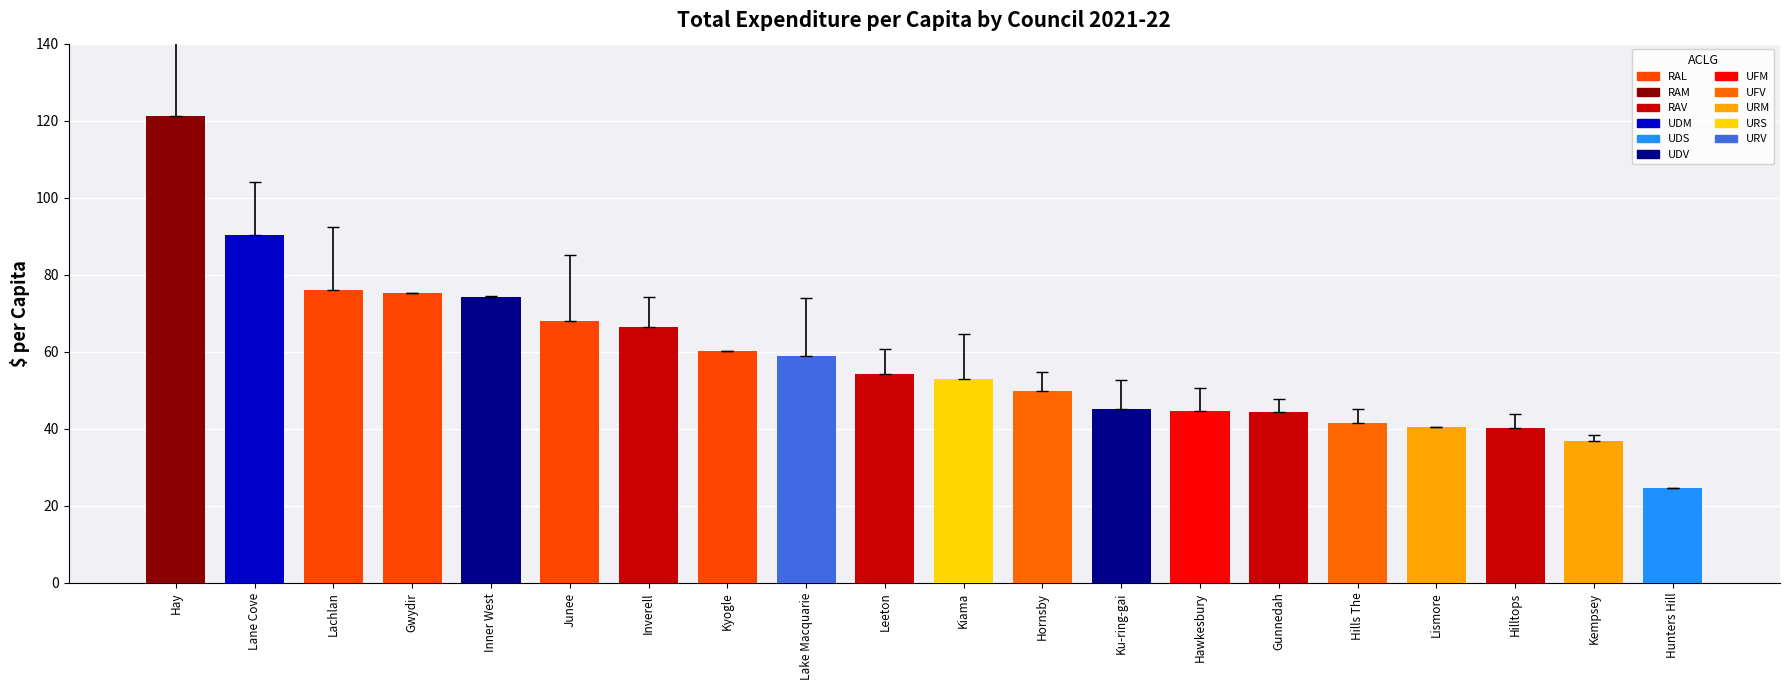

Which category has the lowest value across all series?

Hunters Hill